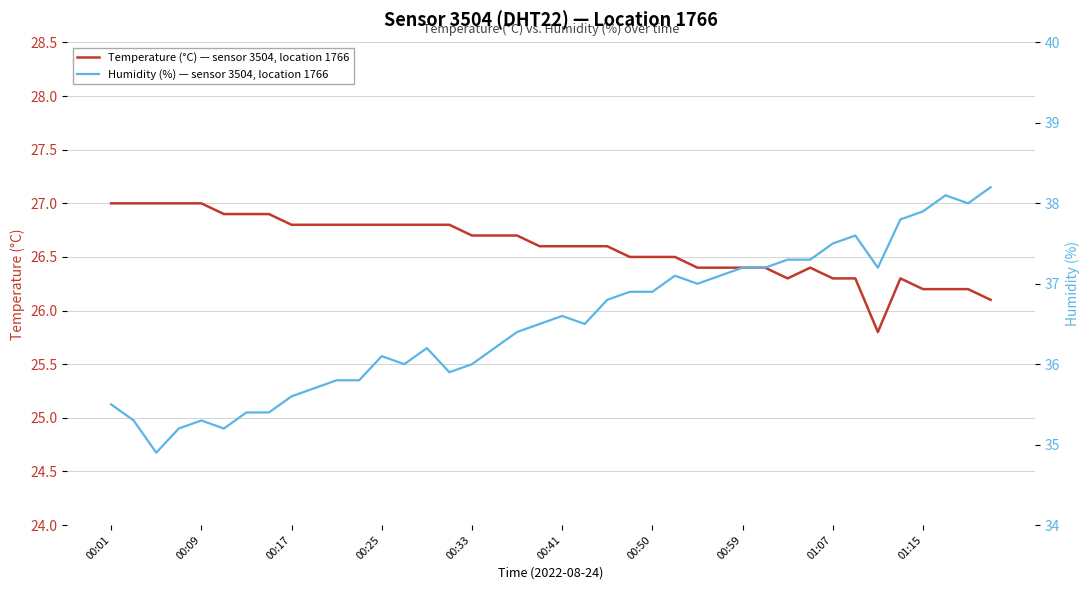

The Temperature (°C) — sensor 3504, location 1766 series shows 26.5 at 23. True or false?

True